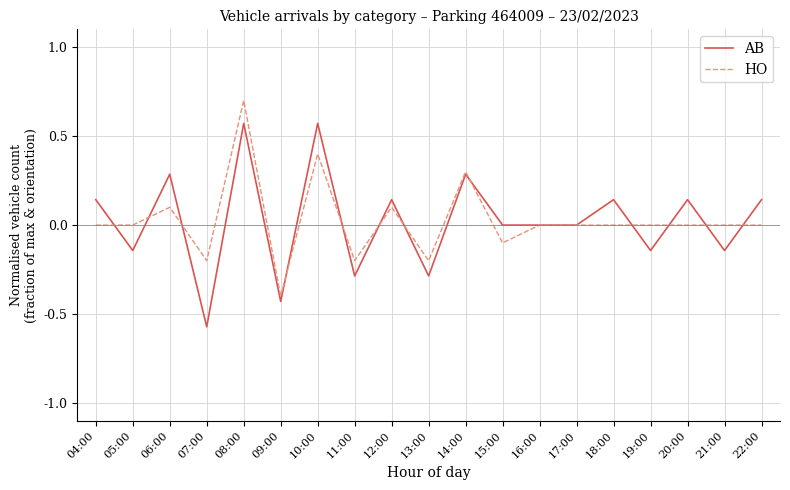

What is the approximate value of HO at 10:00?

0.4